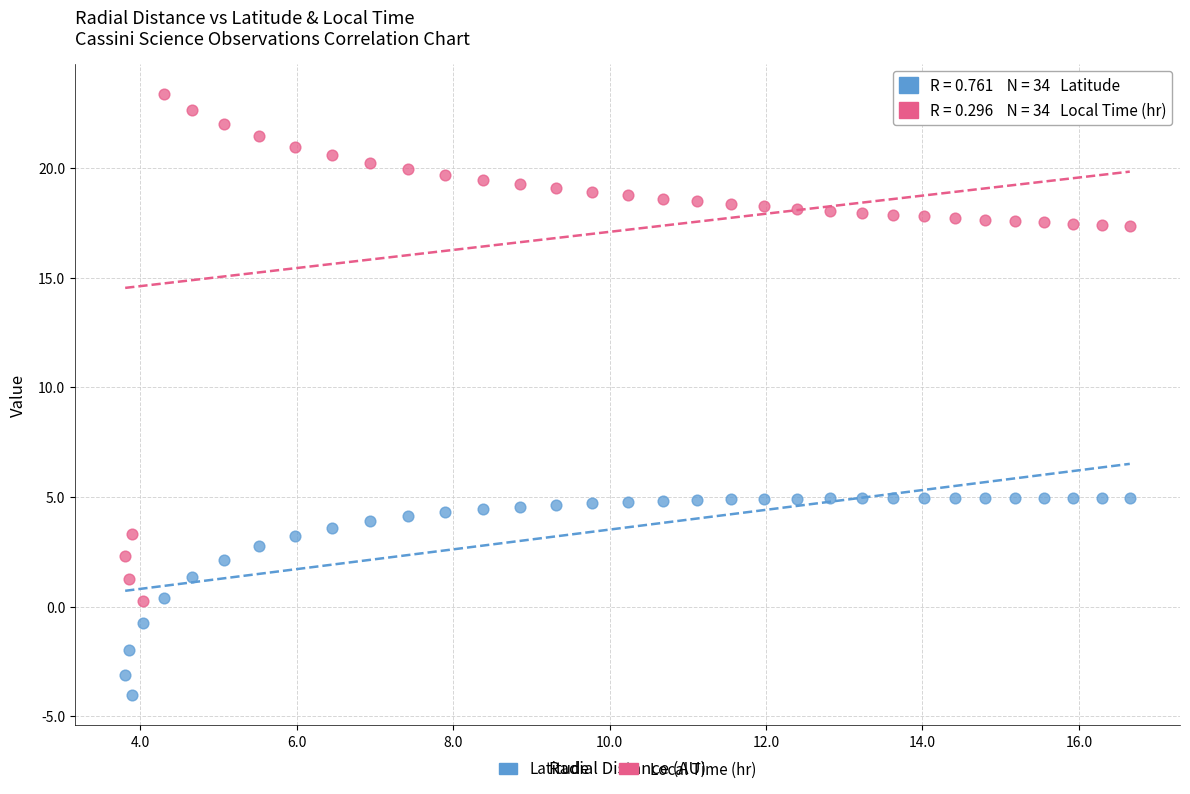

What are all the series names shown in the legend?

Latitude, Local Time (hr)